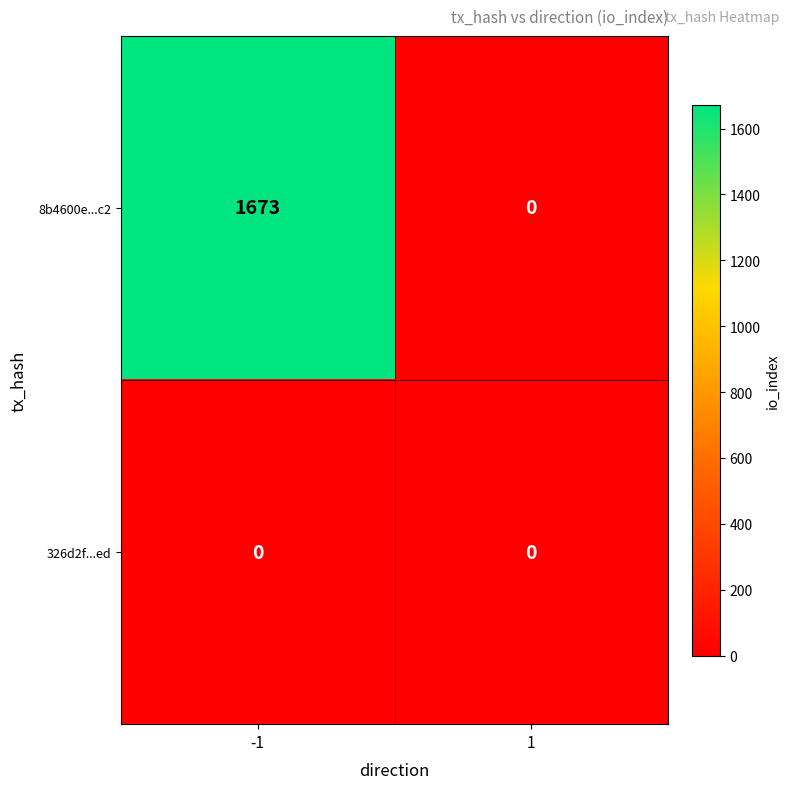

Rank the series by their maximum value, from highest to lowest.

8b4600e...c2, 326d2f...ed